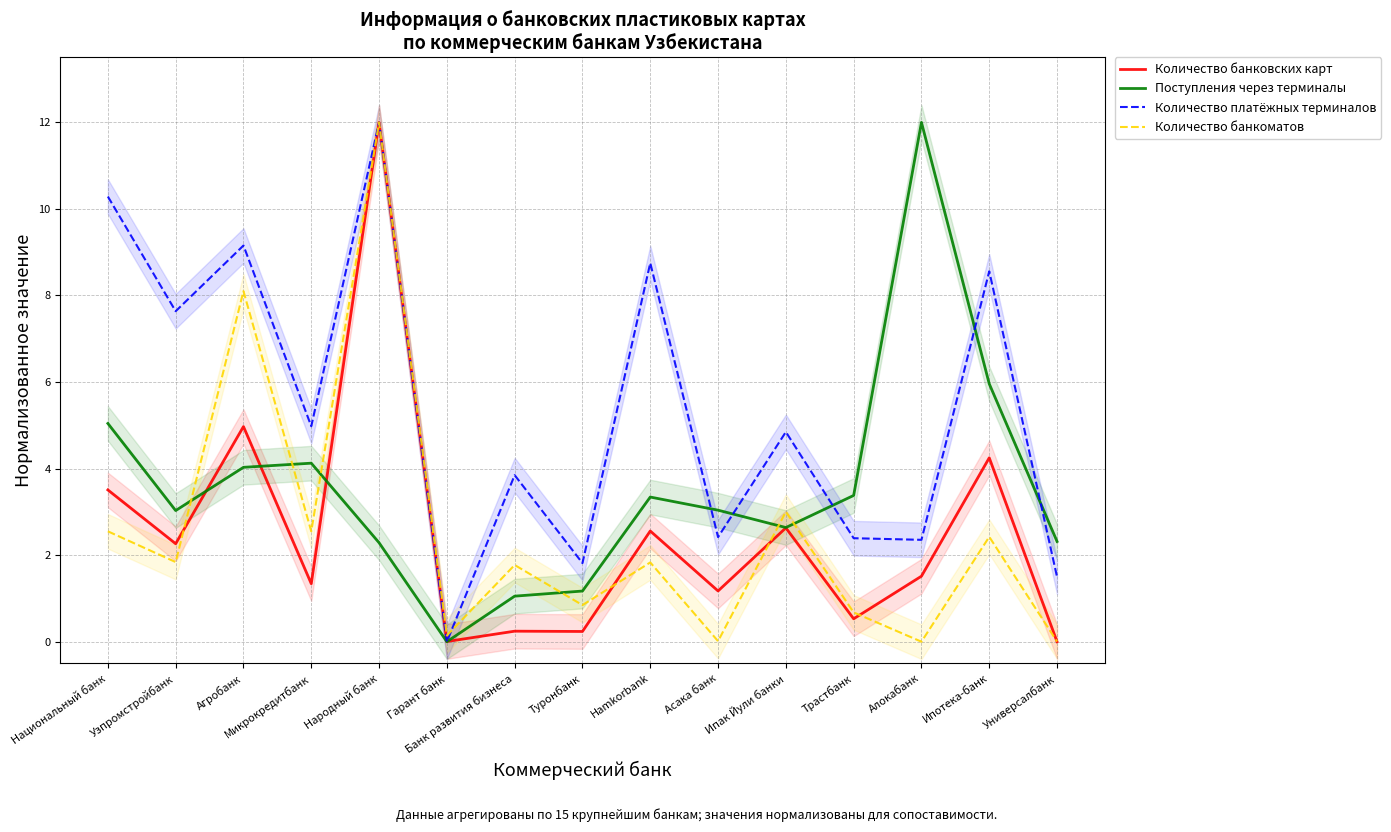

Reading left to right, extract all data points from this chart.

Количество банковских карт: Национальный банк=3.5	Узпромстройбанк=2.3	Агробанк=5.0	Микрокредитбанк=1.3	Народный банк=12.0	Гарант банк=0.0	Банк развития бизнеса=0.2	Туронбанк=0.2	Hamkorbank=2.6	Асака банк=1.2	Ипак Йули банки=2.6	Трастбанк=0.5	Алокабанк=1.5	Ипотека-банк=4.2	Универсалбанк=0.0
Поступления через терминалы: Национальный банк=5.0	Узпромстройбанк=3.0	Агробанк=4.0	Микрокредитбанк=4.1	Народный банк=2.3	Гарант банк=0.0	Банк развития бизнеса=1.1	Туронбанк=1.2	Hamkorbank=3.3	Асака банк=3.0	Ипак Йули банки=2.6	Трастбанк=3.4	Алокабанк=12.0	Ипотека-банк=6.0	Универсалбанк=2.3
Количество платёжных терминалов: Национальный банк=10.3	Узпромстройбанк=7.6	Агробанк=9.2	Микрокредитбанк=5.0	Народный банк=12.0	Гарант банк=0.0	Банк развития бизнеса=3.8	Туронбанк=1.8	Hamkorbank=8.8	Асака банк=2.4	Ипак Йули банки=4.8	Трастбанк=2.4	Алокабанк=2.4	Ипотека-банк=8.6	Универсалбанк=1.5
Количество банкоматов: Национальный банк=2.6	Узпромстройбанк=1.8	Агробанк=8.1	Микрокредитбанк=2.6	Народный банк=12.0	Гарант банк=0.1	Банк развития бизнеса=1.8	Туронбанк=0.8	Hamkorbank=1.8	Асака банк=0.0	Ипак Йули банки=3.0	Трастбанк=0.7	Алокабанк=0.0	Ипотека-банк=2.4	Универсалбанк=0.0